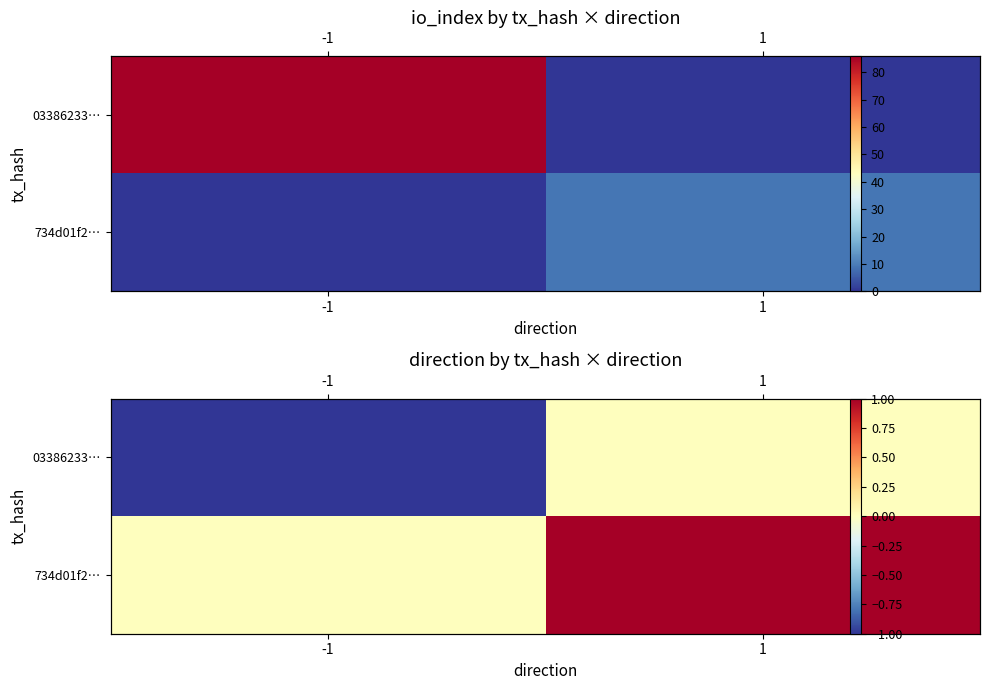

Count the number of data series in this chart.

2